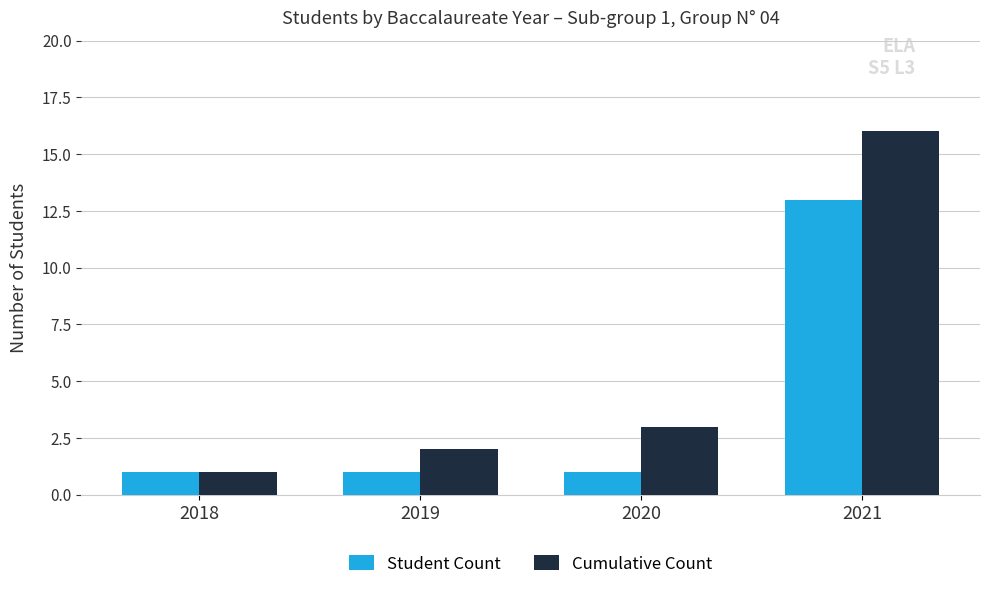

How many distinct data groups are displayed?

2